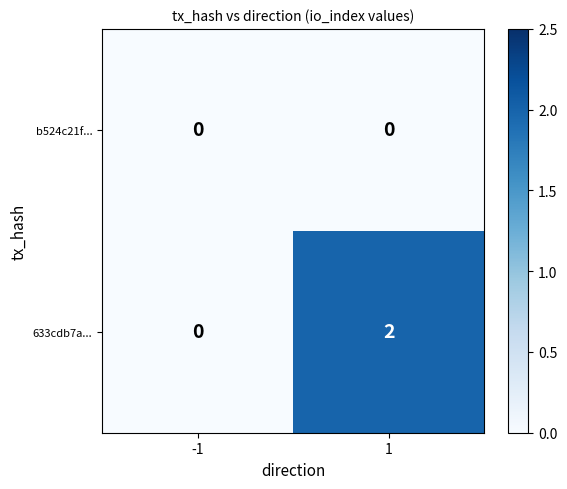

The value of b524c21f... at -1 is 0. True or false?

True